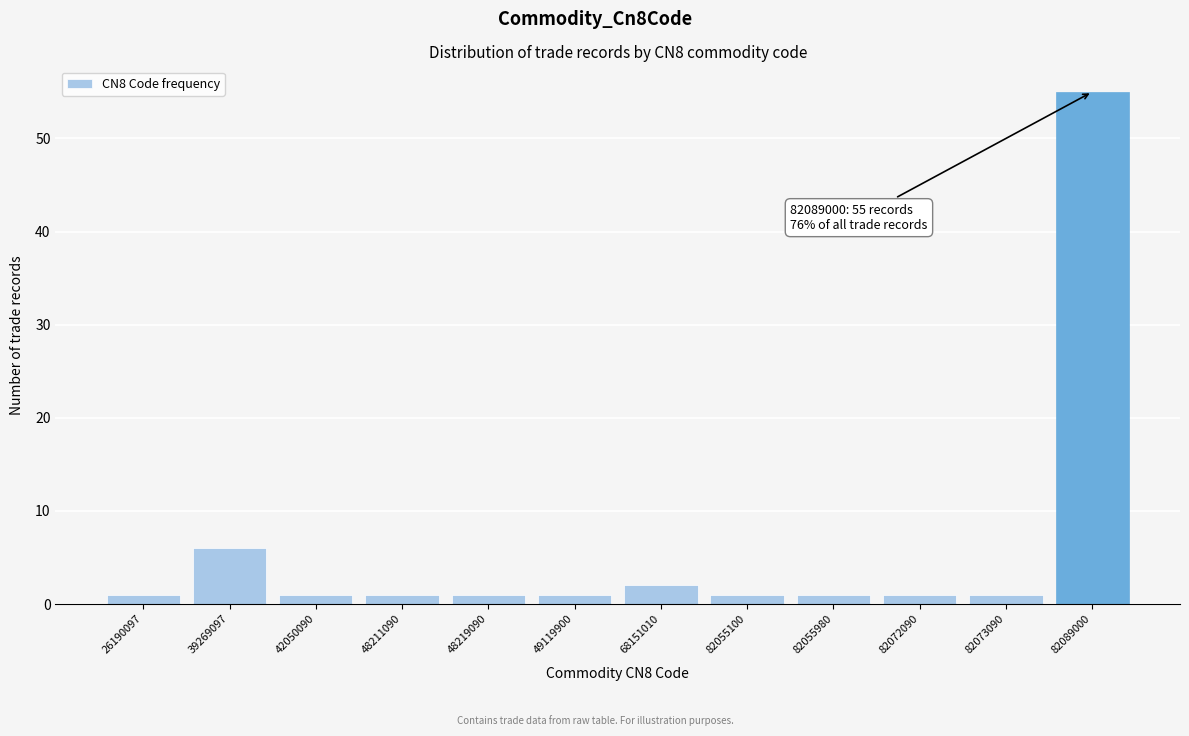

Reading left to right, extract all data points from this chart.

26190097=1	39269097=6	42050090=1	48211090=1	48219090=1	49119900=1	68151010=2	82055100=1	82055980=1	82072090=1	82073090=1	82089000=55